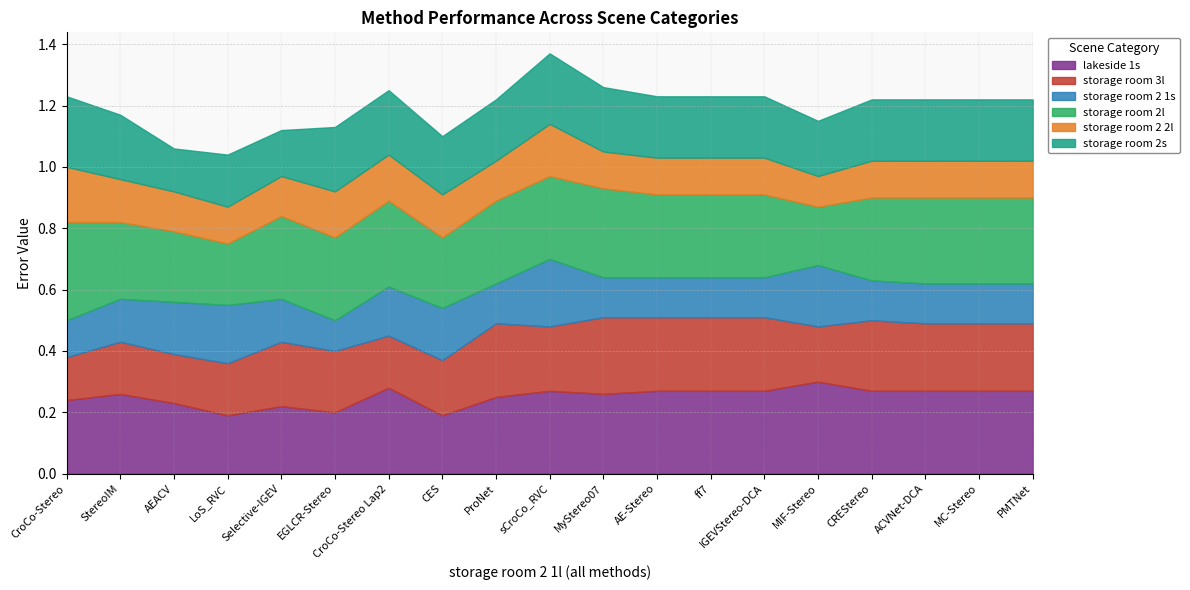

What position from the right is LoS_RVC?

16